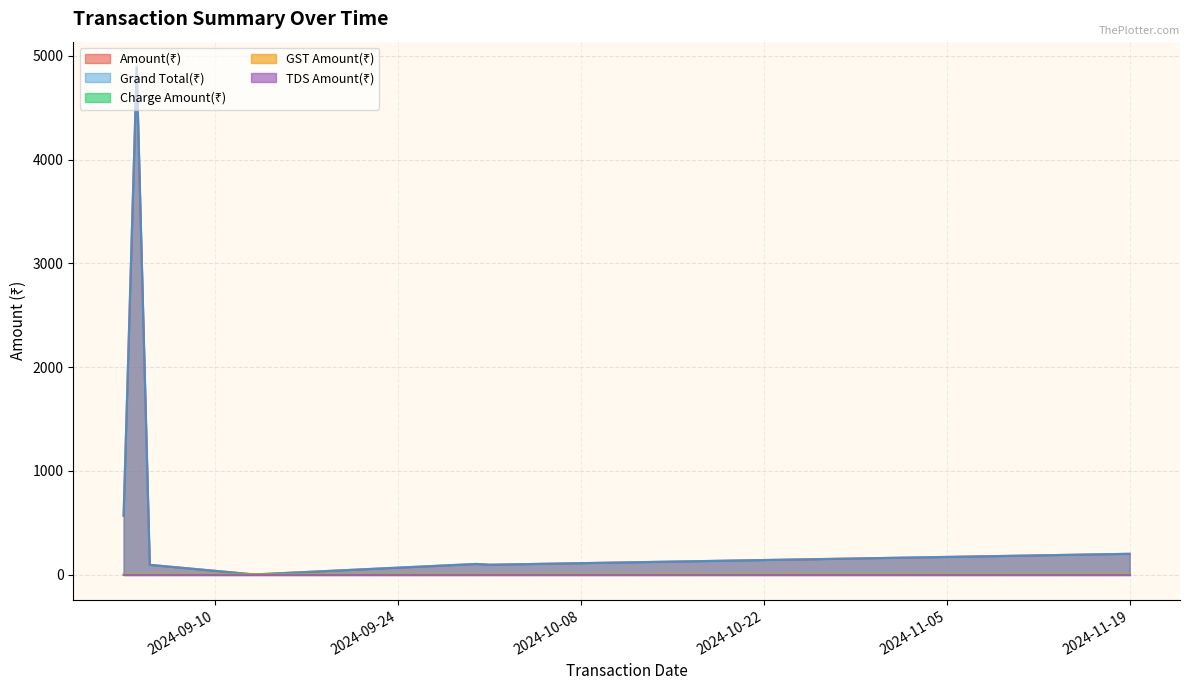

How many categories are shown in the chart?

7